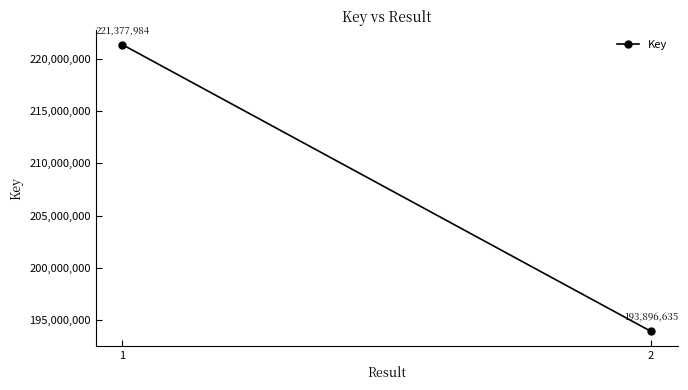

What is the sum of the values at 1 and 2?

415274619